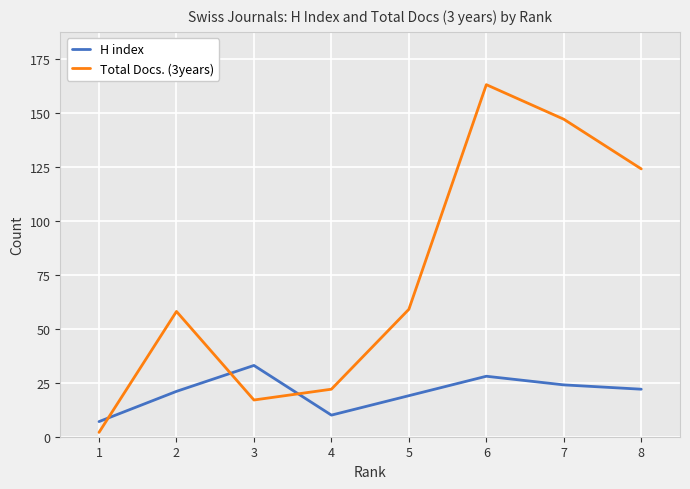

How many categories are shown in the chart?

8